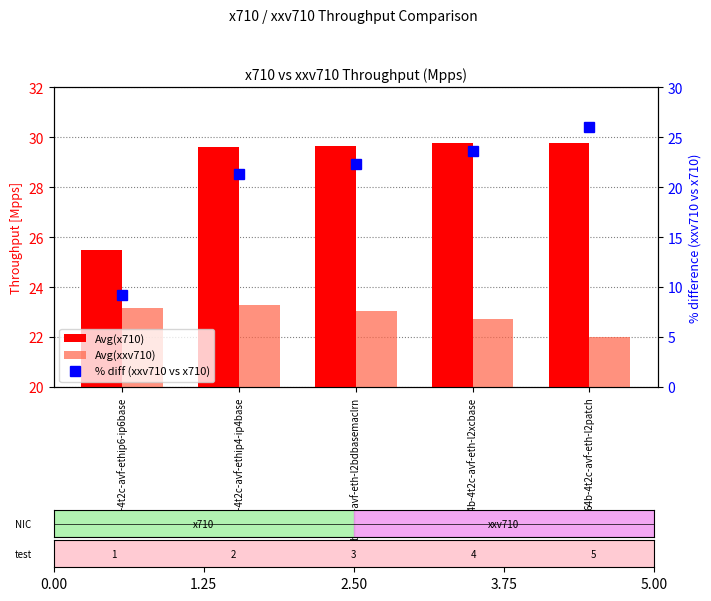

What is the difference between the second highest and minimum values in the Avg(xxv710) series?

1.1